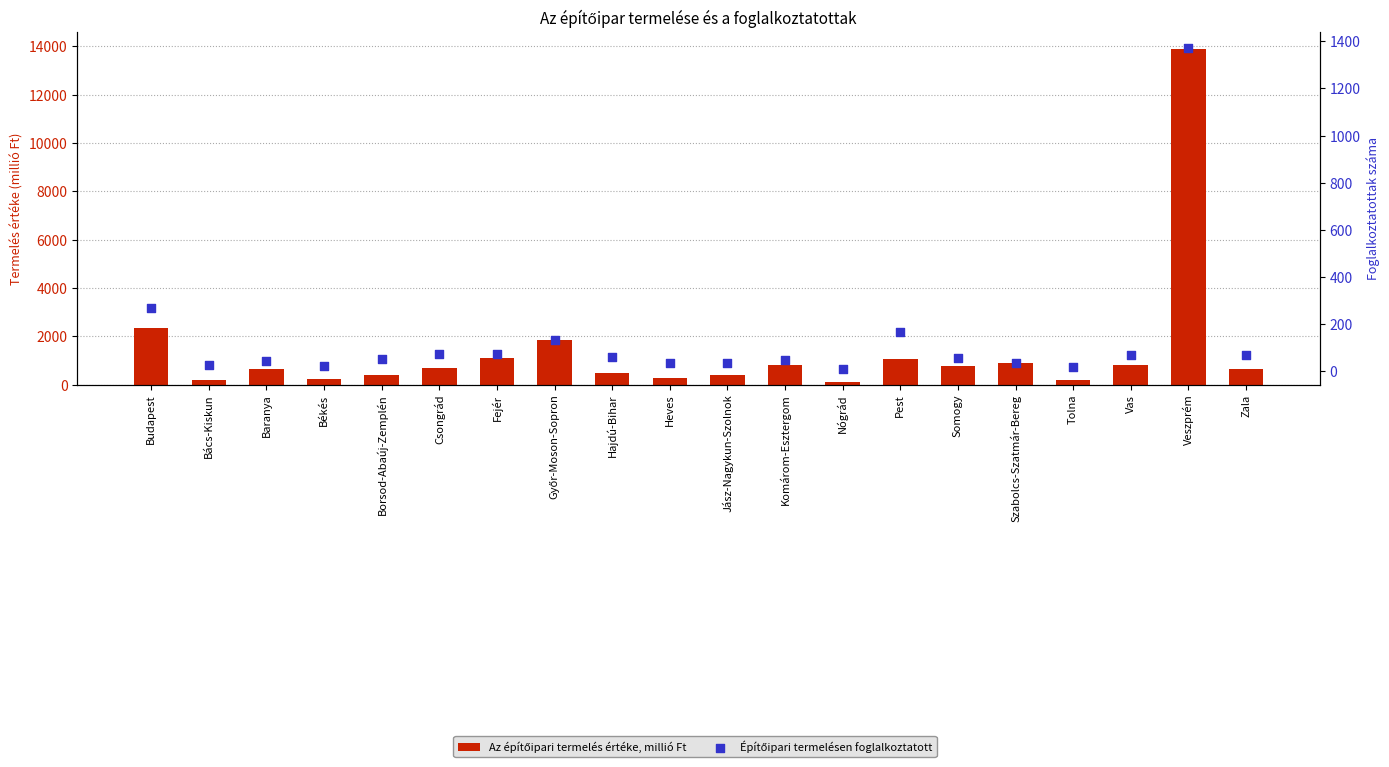

What is the total value across all series at Bács-Kiskun?

218